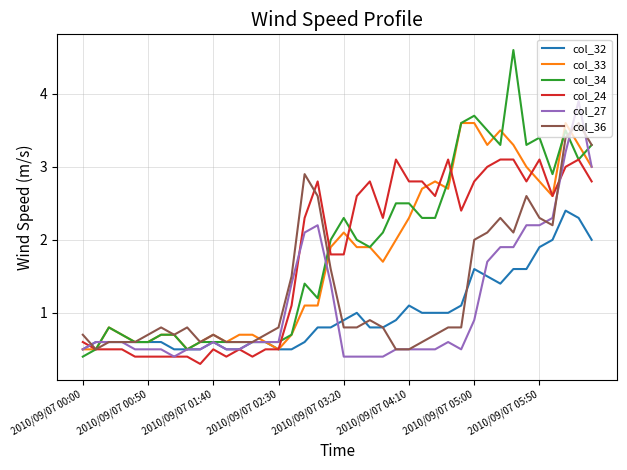

What is the difference between the maximum and minimum values in the col_27 series?

3.5